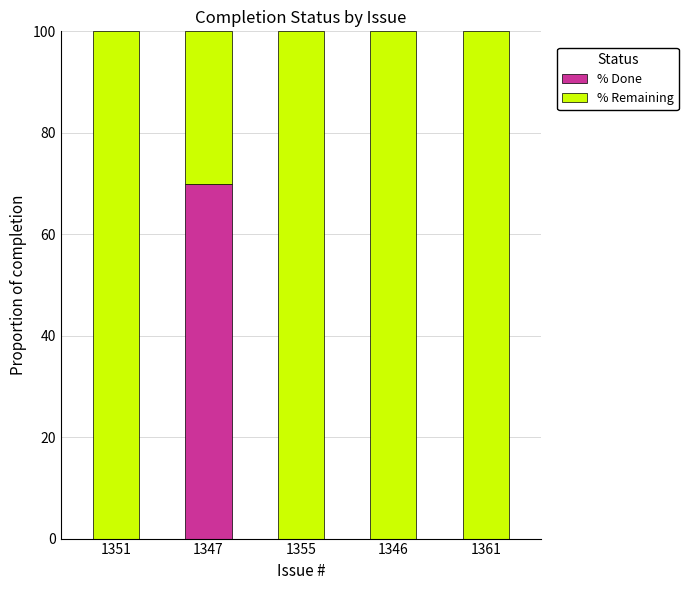

What is the sum of the % Done values at 1347 and 1361?

70